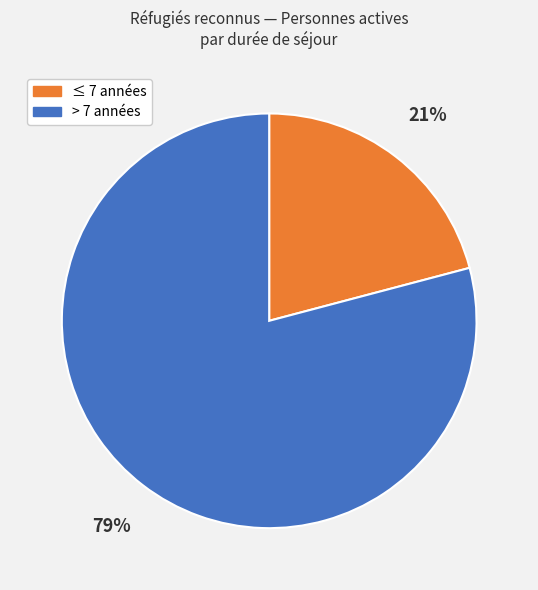

How many segments does this pie chart have?

2